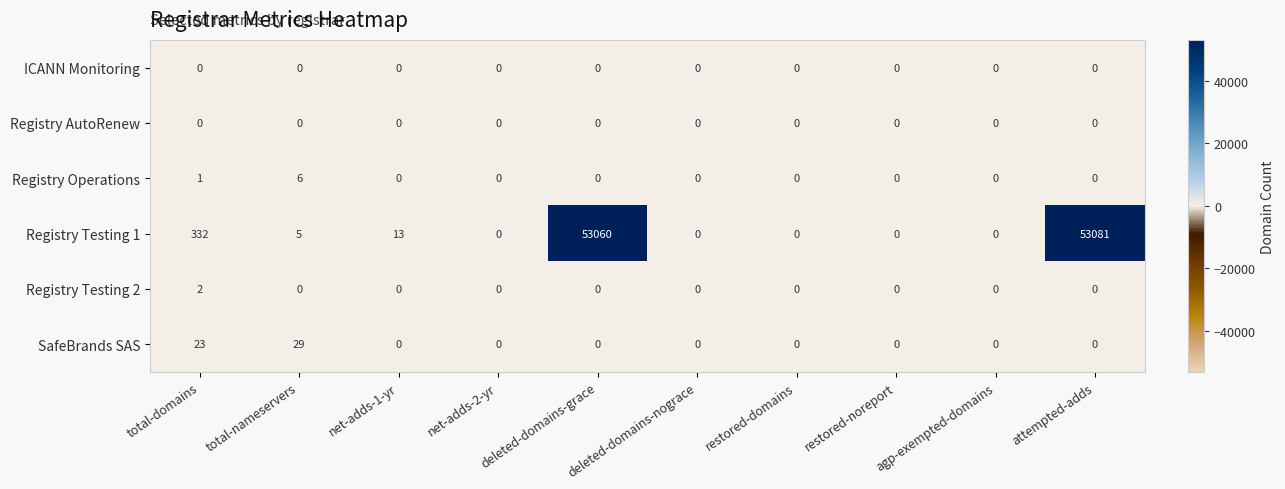

Is it true that Registry Operations equals -3 at agp-exempted-domains?

False